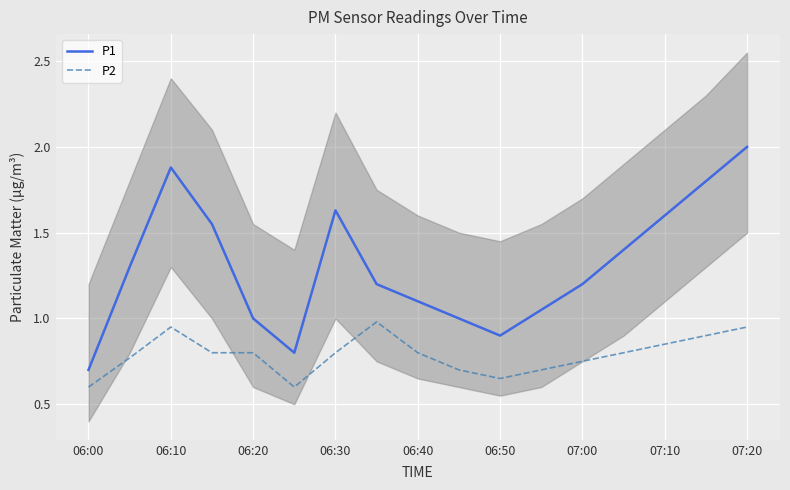

True or false: P1 has a value of 1.0 at 06:20.

True